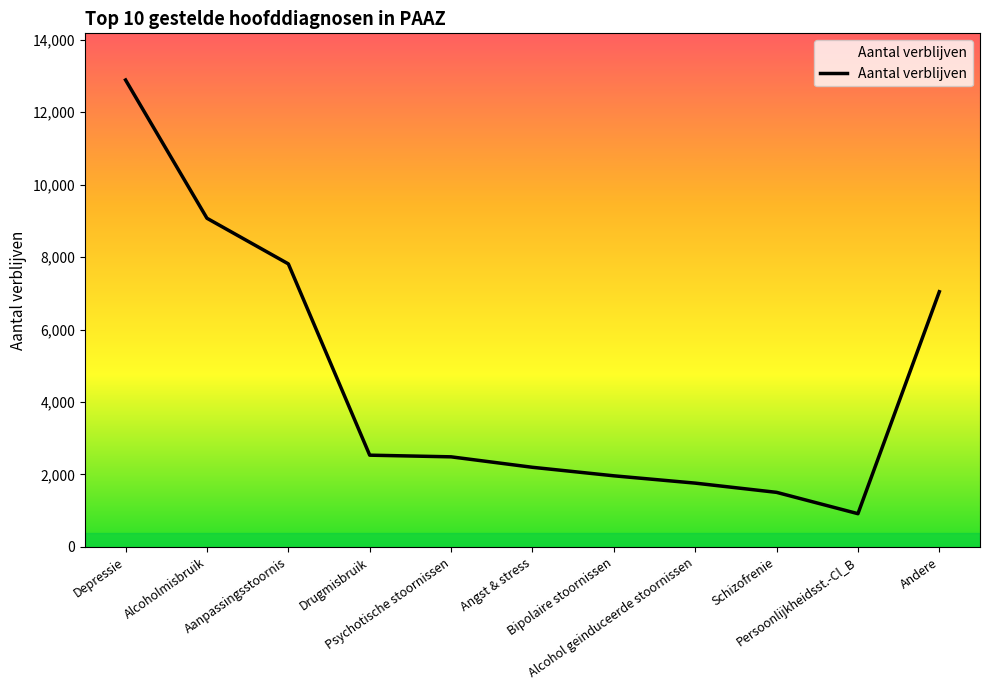

What is the change in value from Alcoholmisbruik to Schizofrenie?

-7570